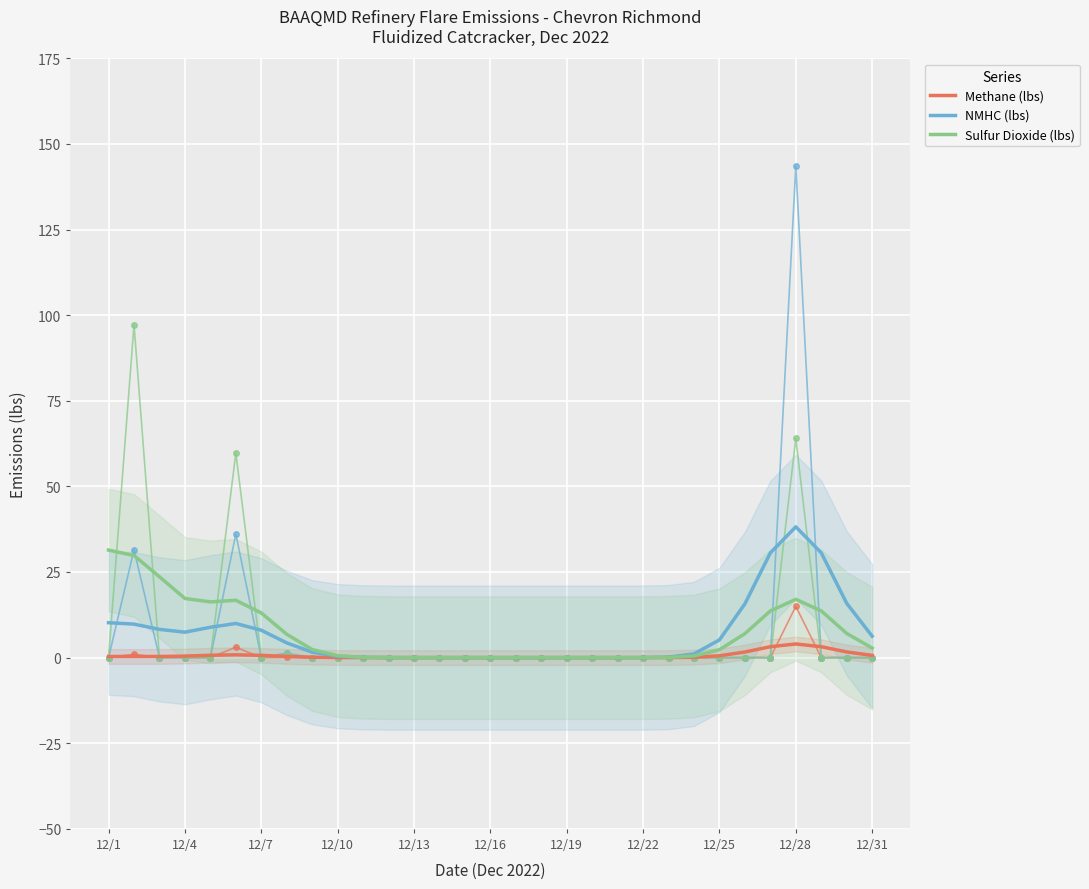

List the series in order of their peak value, lowest first.

Methane (lbs), Sulfur Dioxide (lbs), NMHC (lbs)